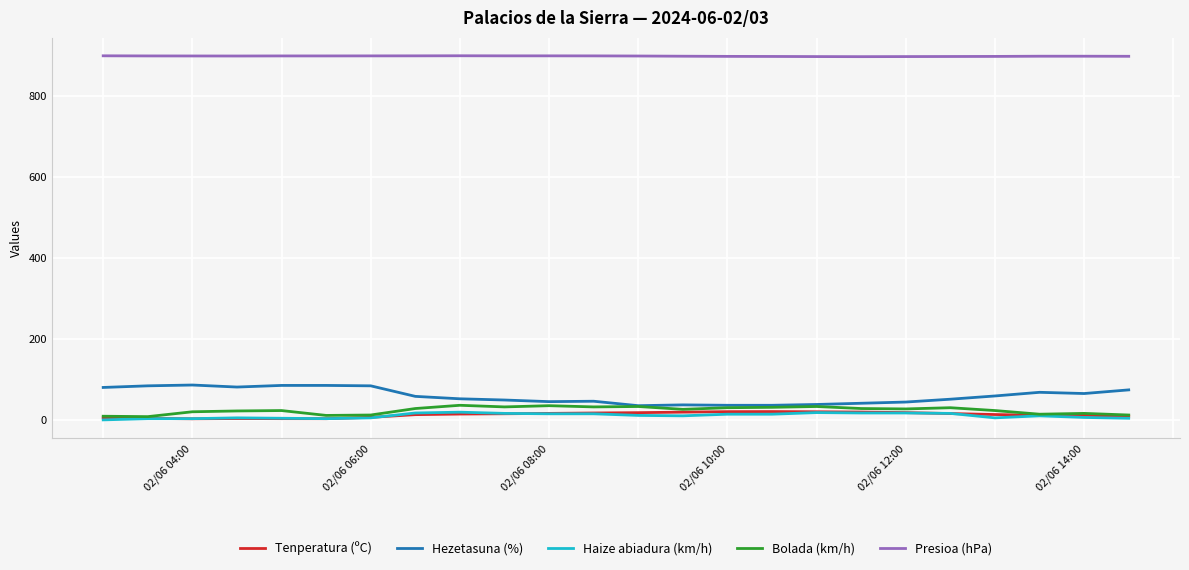

What is the average value of the Hezetasuna (%) series?

59.1